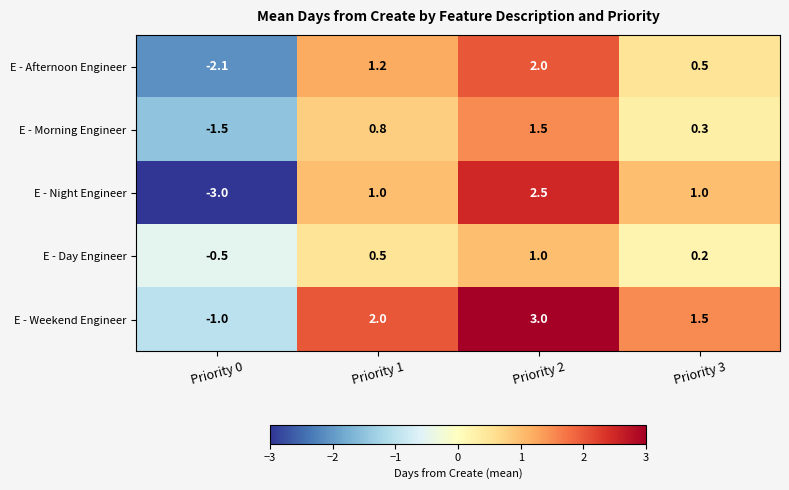

Is it true that E - Weekend Engineer equals 2.4 at Priority 3?

False